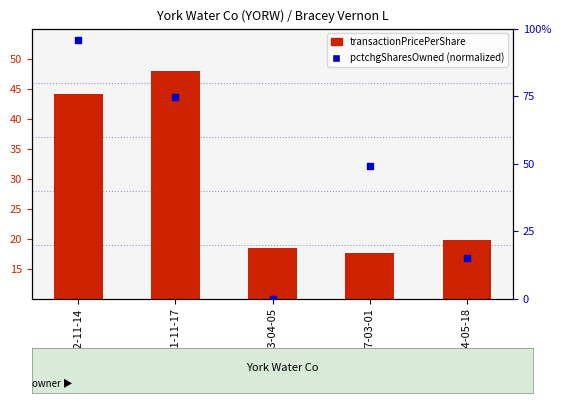

Is the value of pctchgSharesOwned (normalized) at 2022-11-14 greater than the value of transactionPricePerShare at 2004-05-18?

Yes